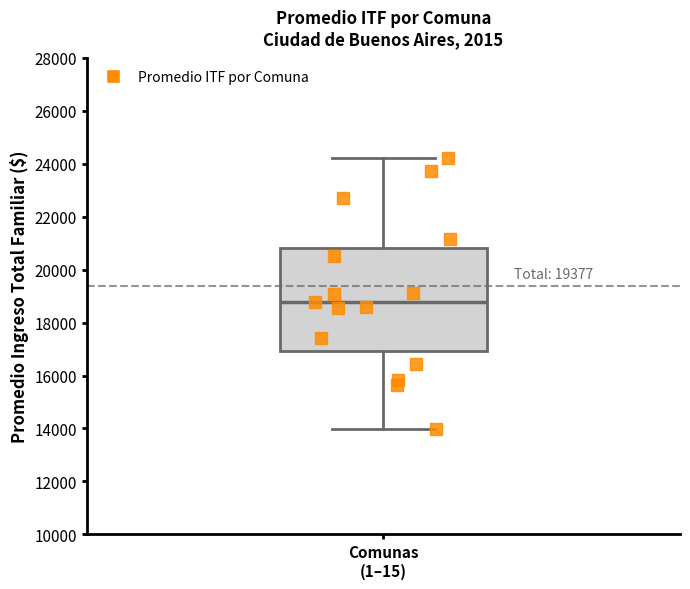

Transcribe this box plot: give where the median line is, the range the box spans, and where the two whiskers end, as read against the y-axis. The values are not printed on the chart, so give them approximately, as read against the axis.

median 18800, box 17000 to 20800, whiskers 14000 to 24200